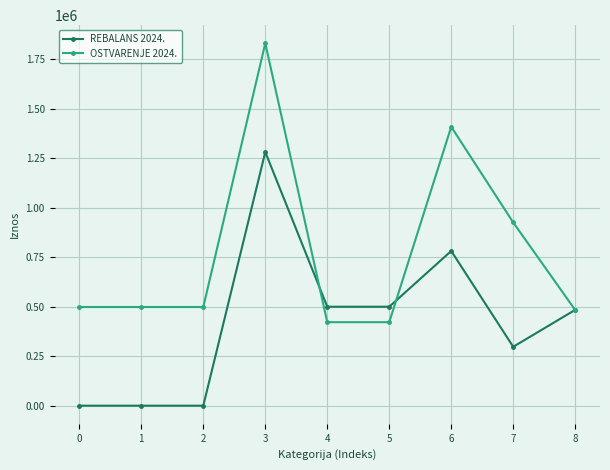

What is the spread (max minus min) of values at 8?

790.0